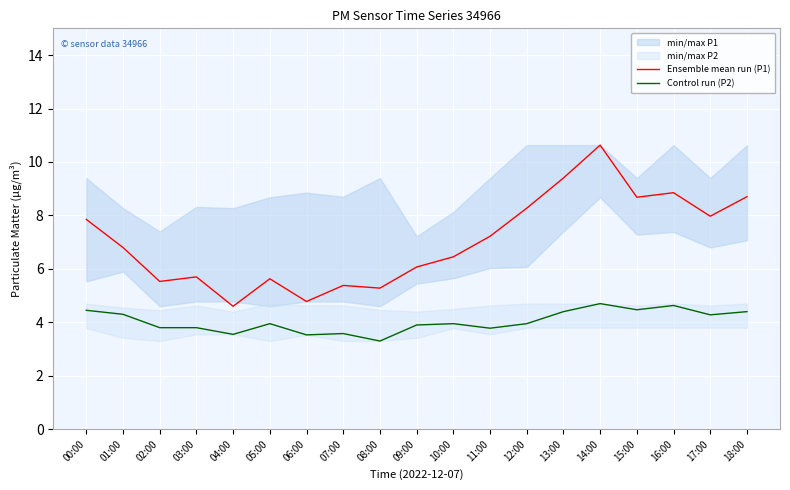

Rank the categories by Control run (P2) value from lowest to highest.

08:00, 06:00, 04:00, 07:00, 11:00, 02:00, 03:00, 09:00, 05:00, 10:00, 12:00, 17:00, 01:00, 13:00, 18:00, 00:00, 15:00, 16:00, 14:00